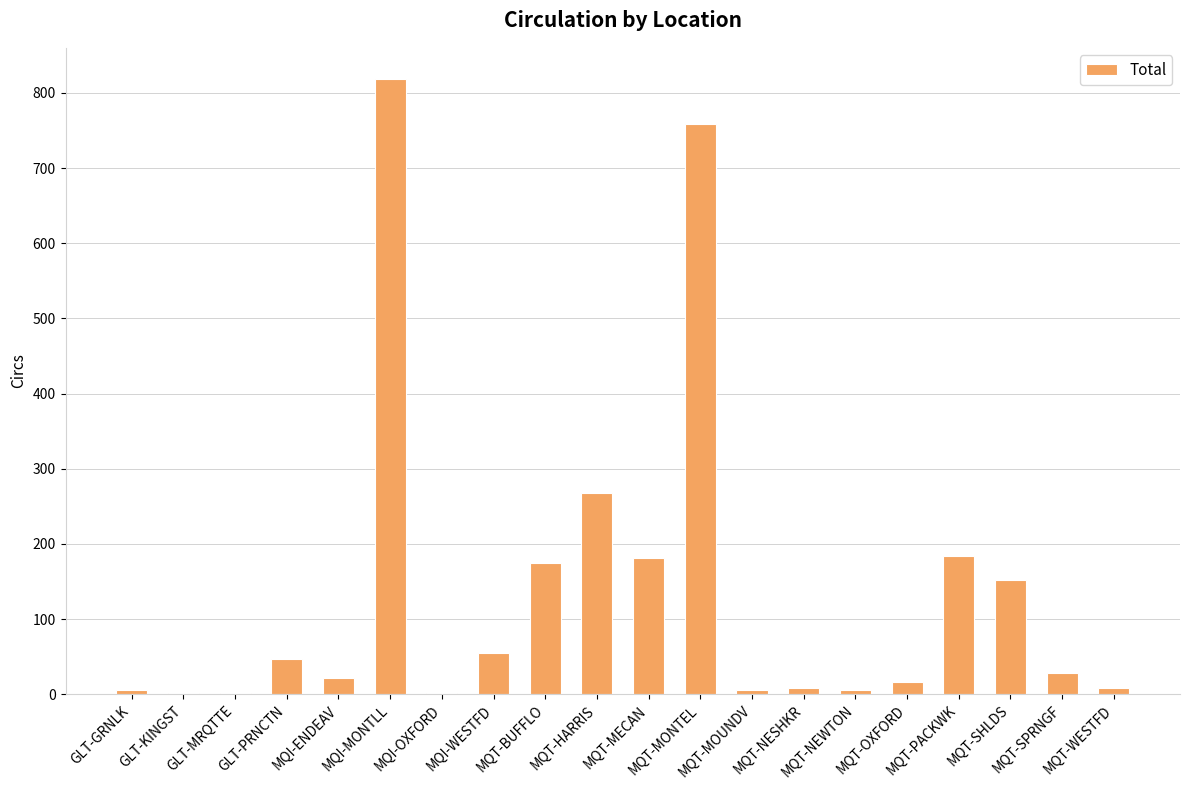

What is the change in value from MQT-OXFORD to MQT-PACKWK?

+168